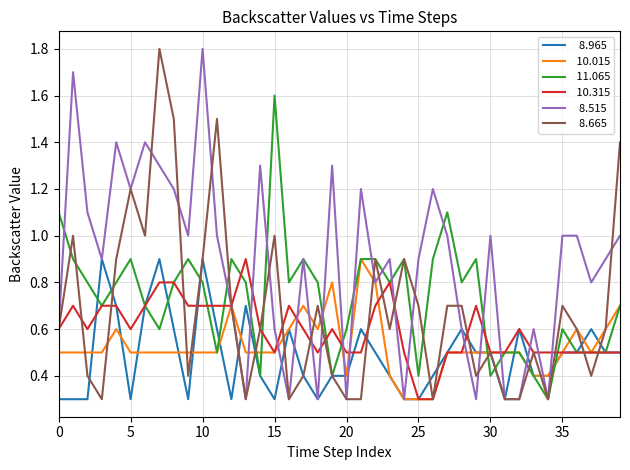

What is the minimum value shown in the chart?

0.3